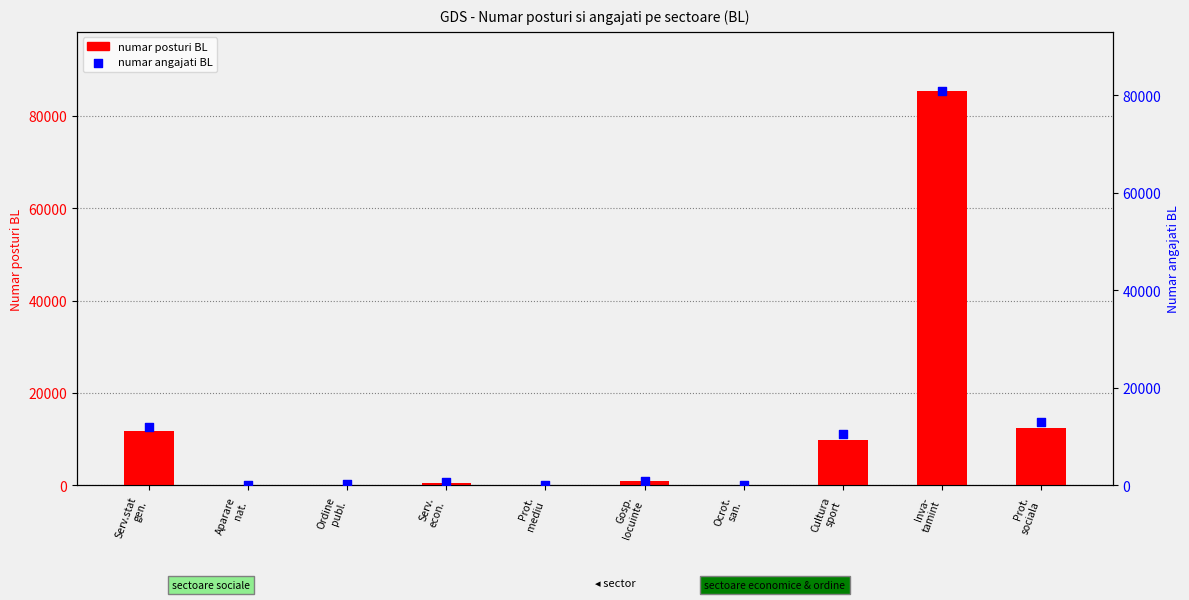

What is the total value across all series at Inva-
tamint?

166168.2